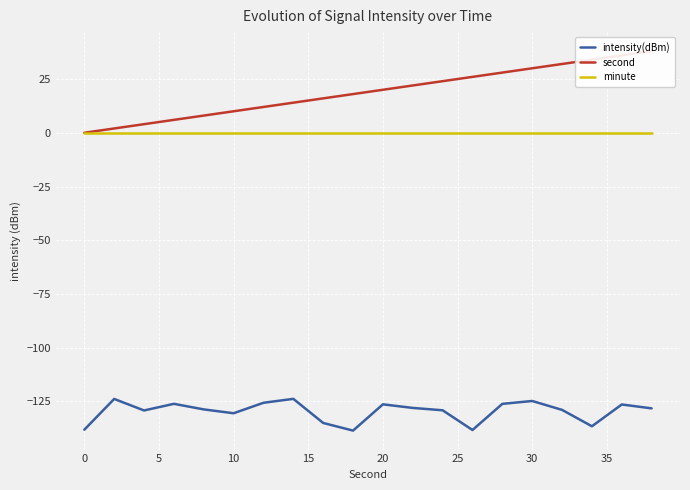

True or false: minute and intensity(dBm) intersect in this chart.

False